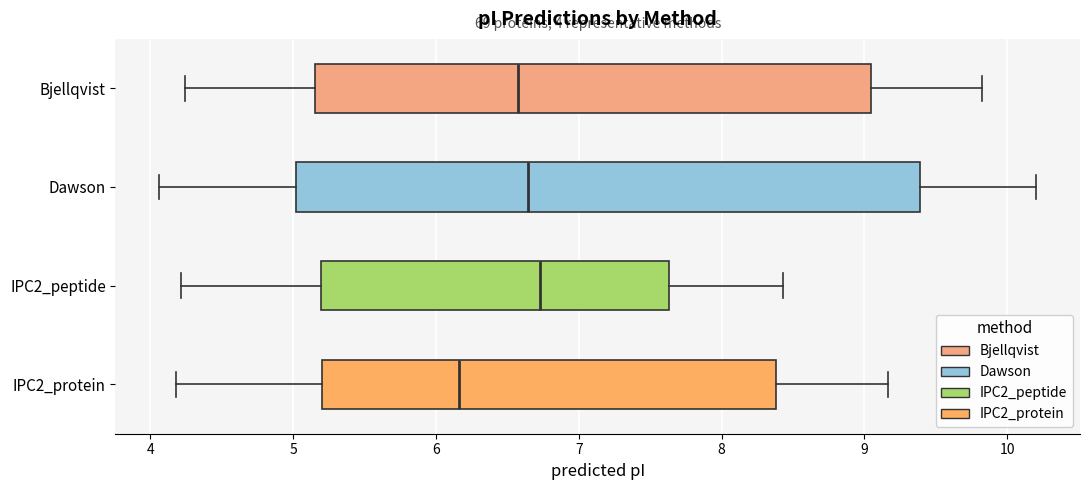

Which box's median line is the furthest to the left?

IPC2_protein